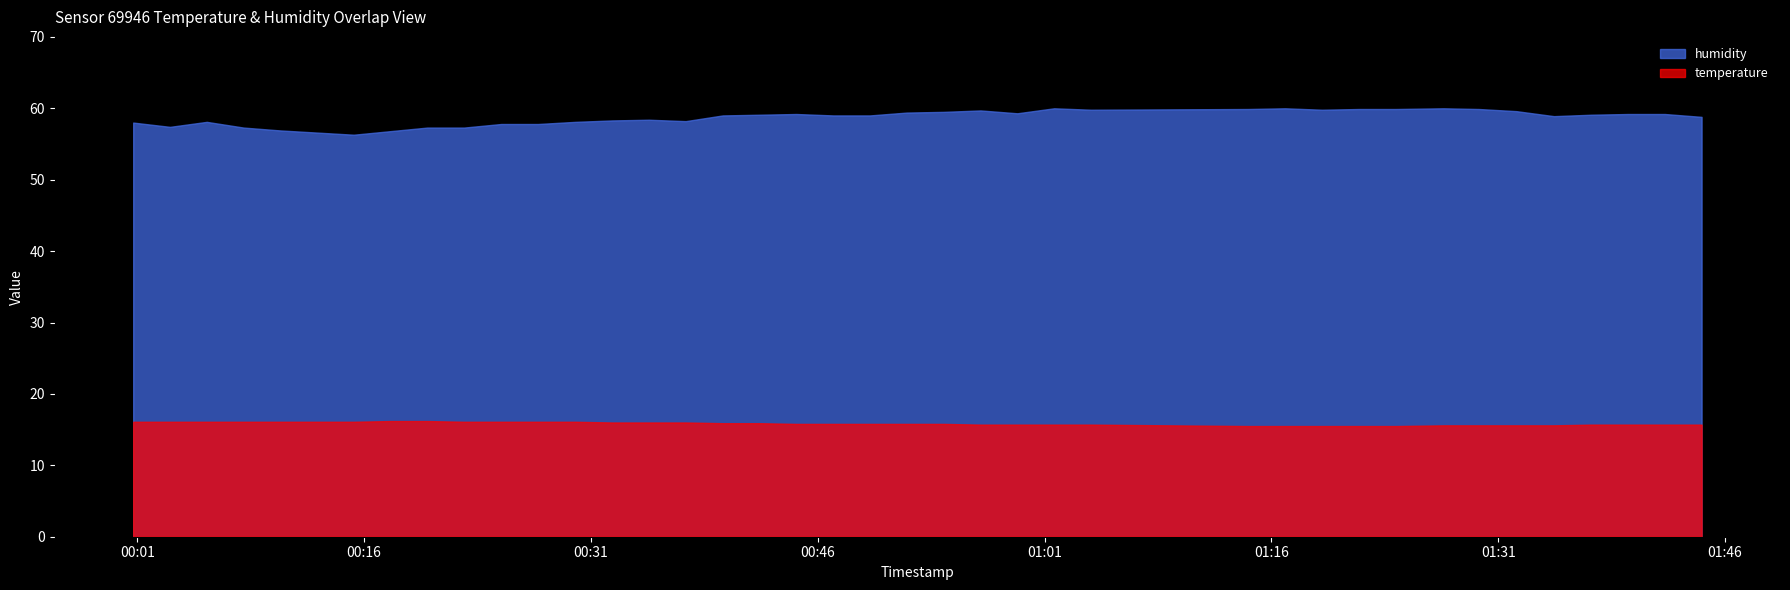

What is the difference between the maximum and second lowest values in the humidity series?

3.4